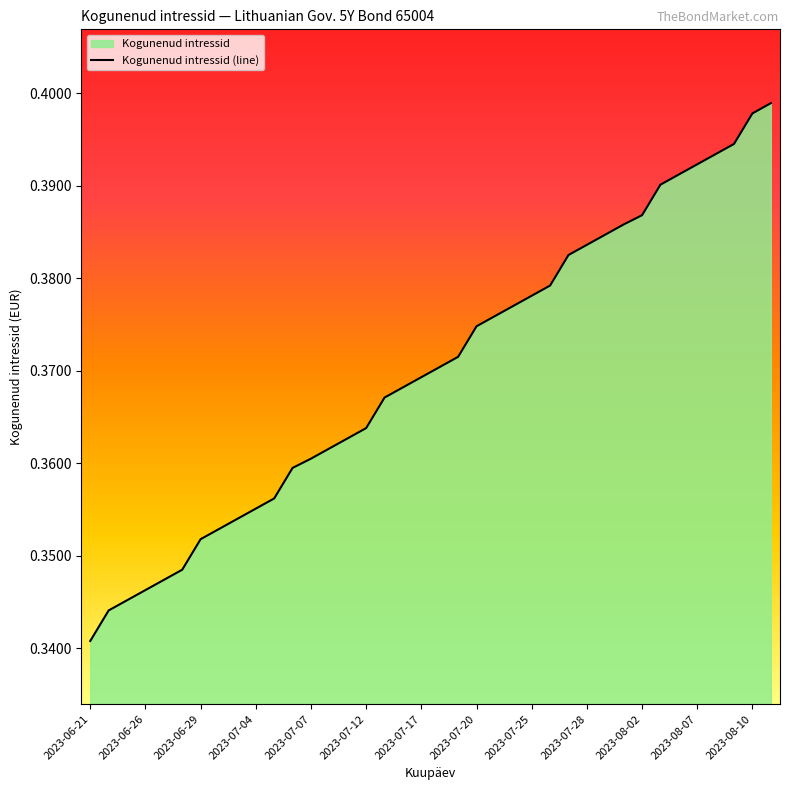

True or false: the data shows 0.1 at 2023-07-05.

False